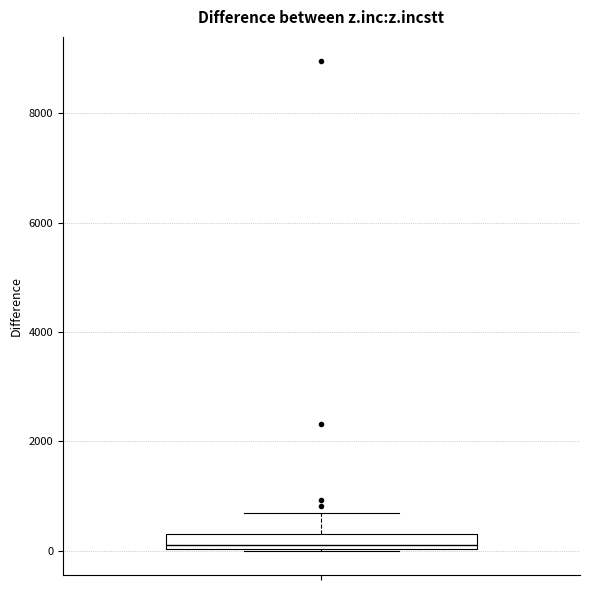

Where is the upper edge of the box on the y-axis? The values are not printed on the chart, so give them approximately, as read against the axis.

400